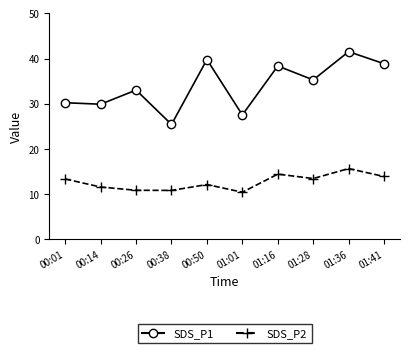

Is the value of SDS_P1 at 01:16 greater than the value of SDS_P2 at 01:28?

Yes